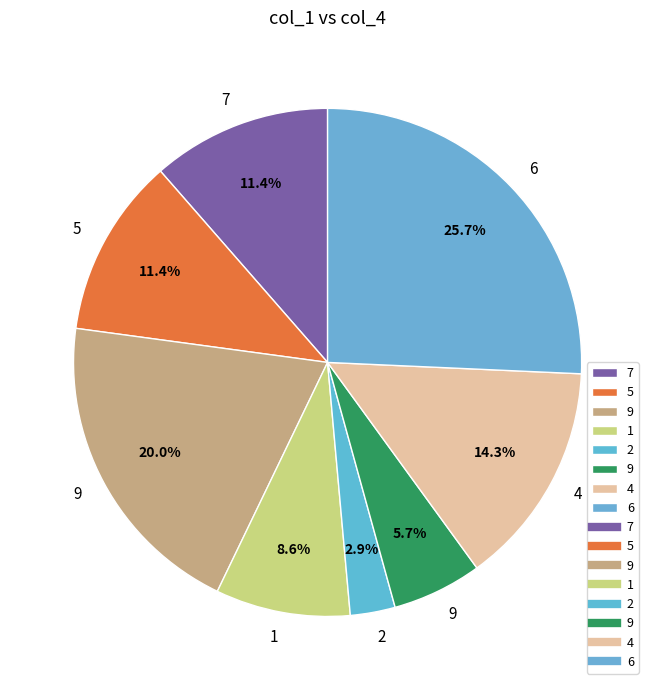

How many slices are in this pie chart?

8